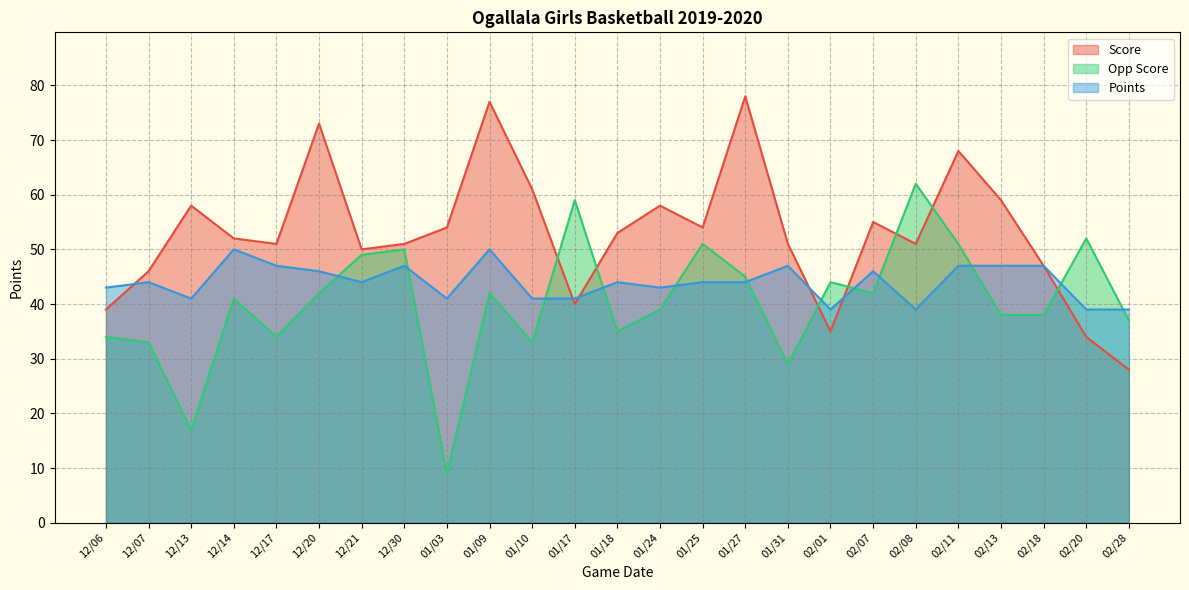

Between 12/13 and 02/01, which is larger?

12/13